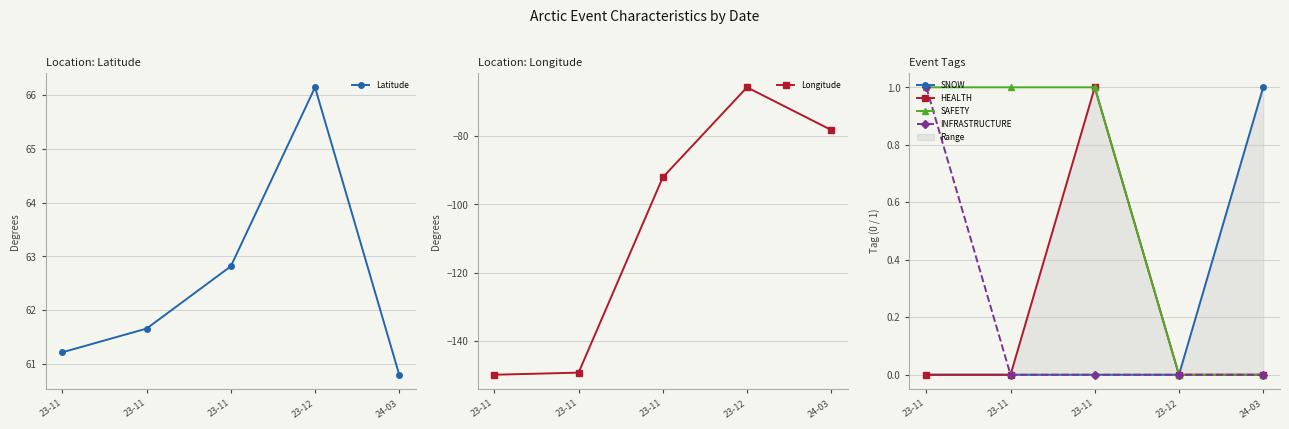

How many distinct data groups are displayed?

6